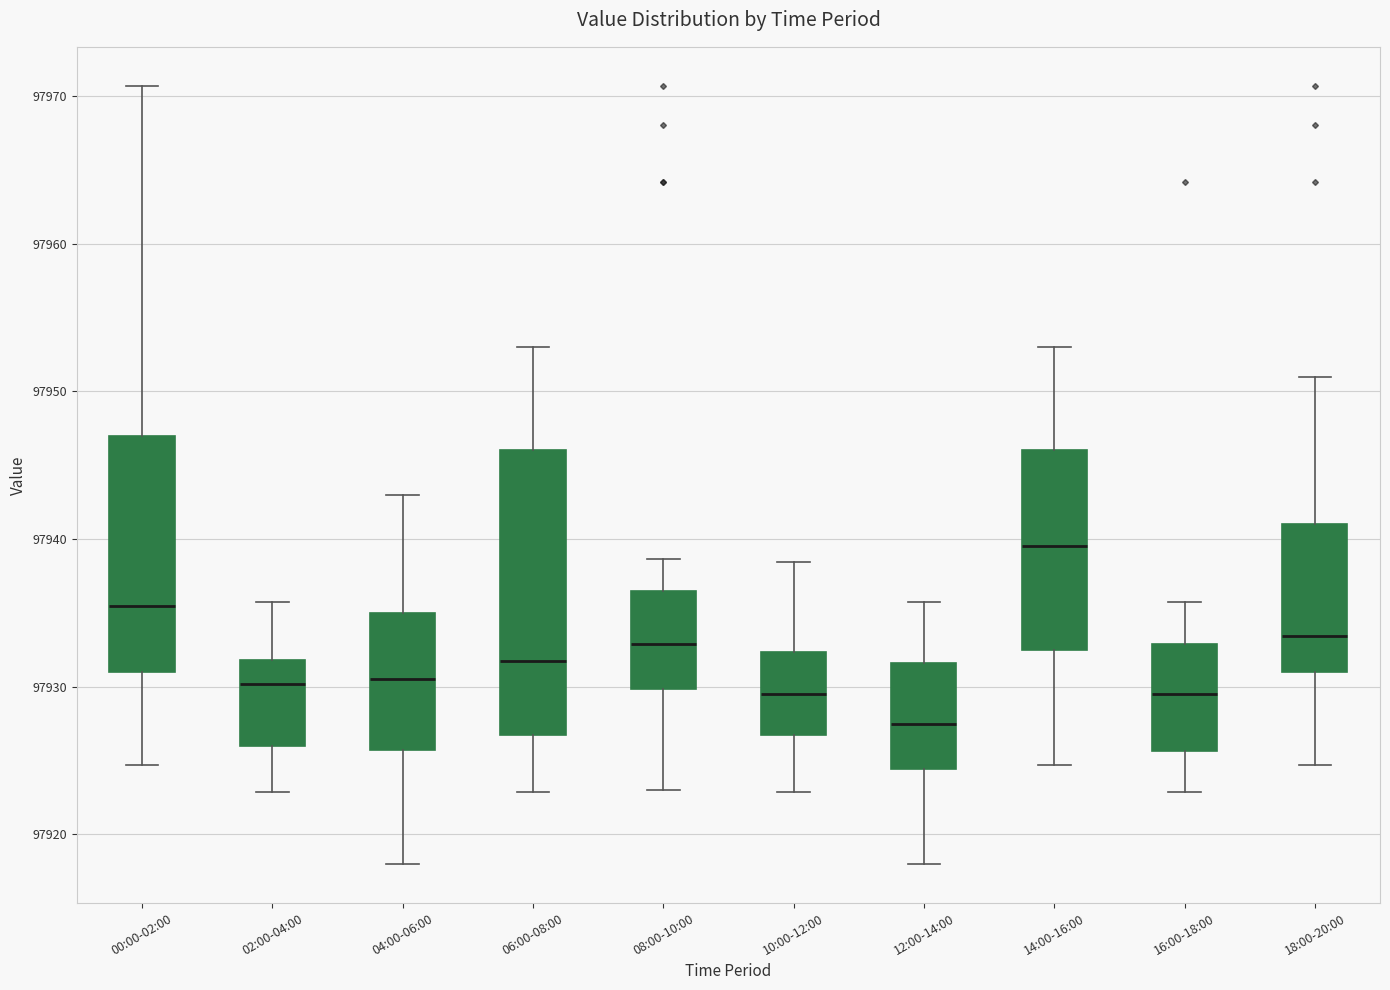

Where is the upper edge of the box for 14:00-16:00 on the y-axis? The values are not printed on the chart, so give them approximately, as read against the axis.

97946